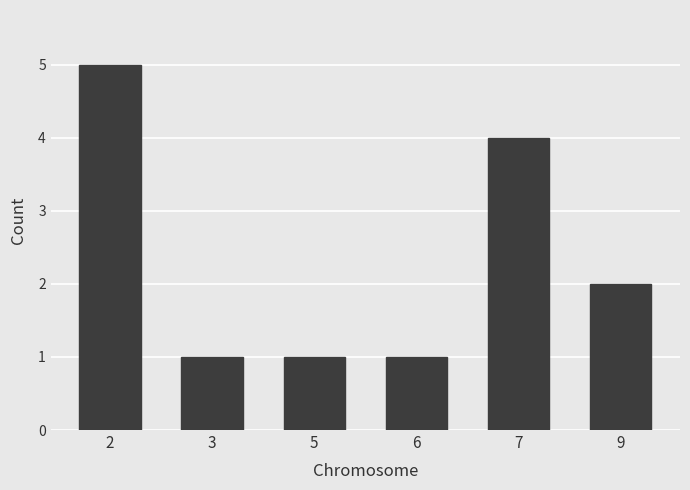

What is the difference between the maximum and minimum values?

4